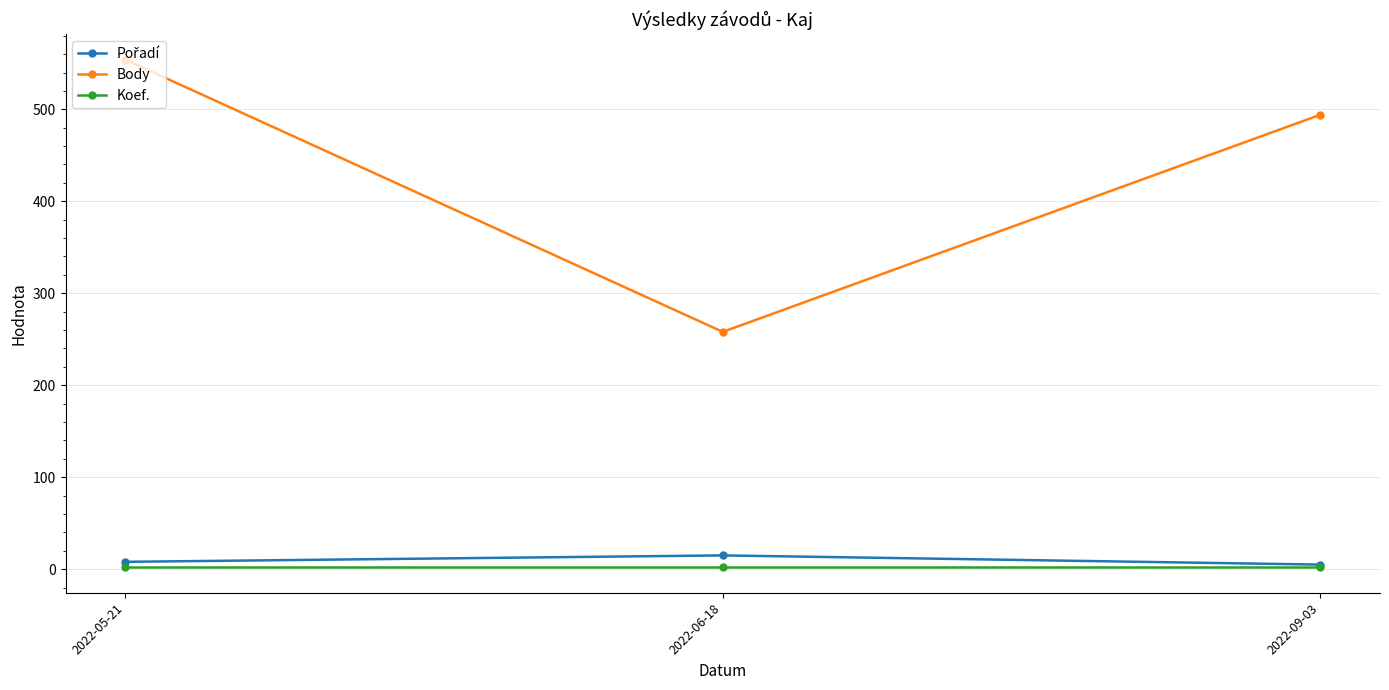

What is the value of the Body point at the 3rd from the left?

494